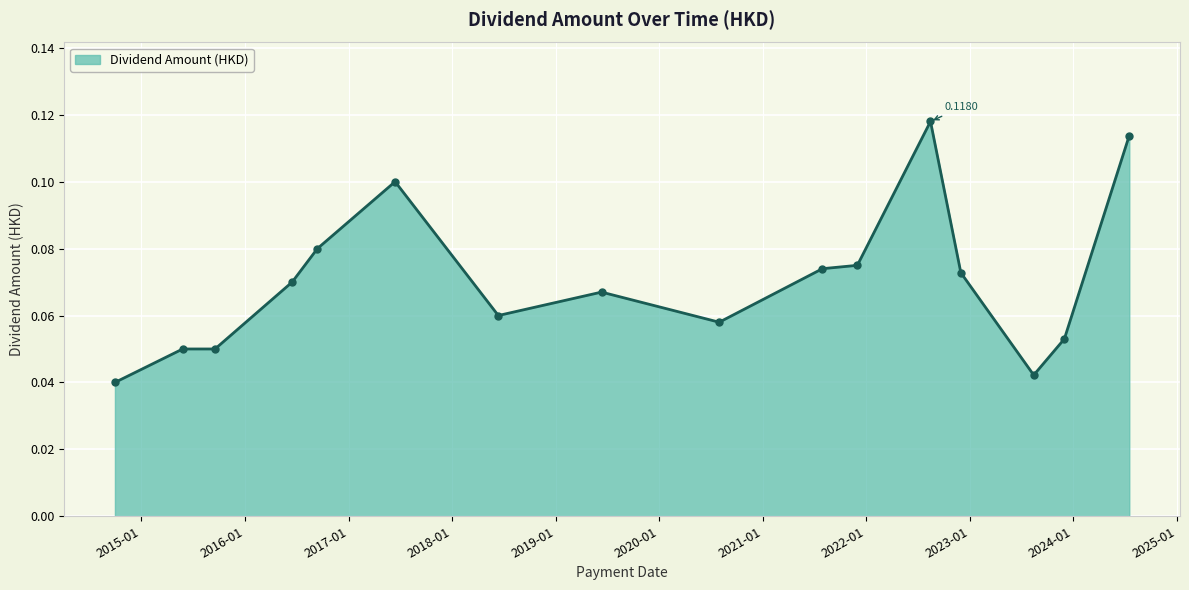

What is the sum of all values?

1.1